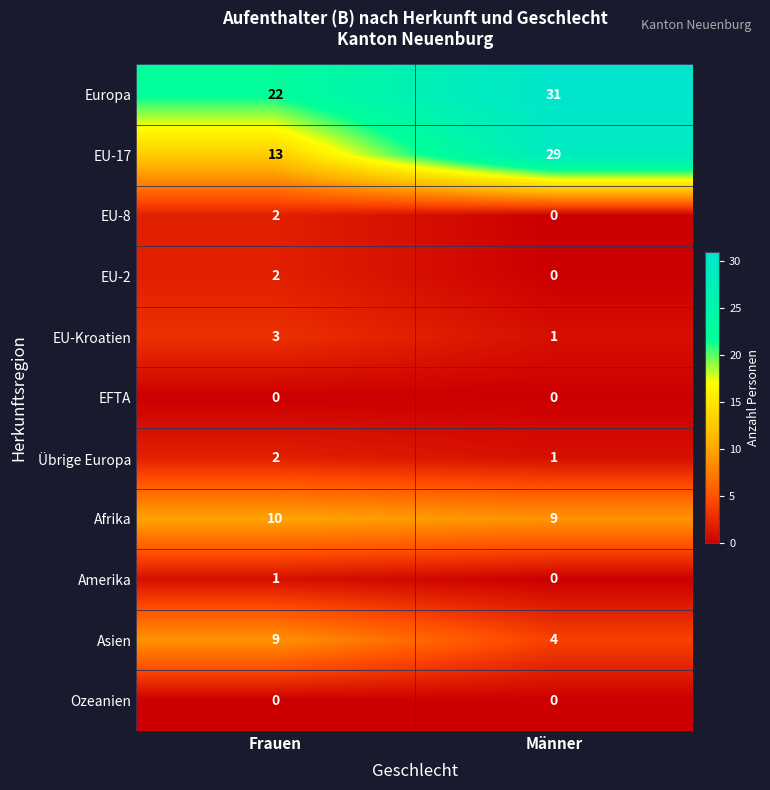

What is the difference between the highest and lowest values at Männer?

31